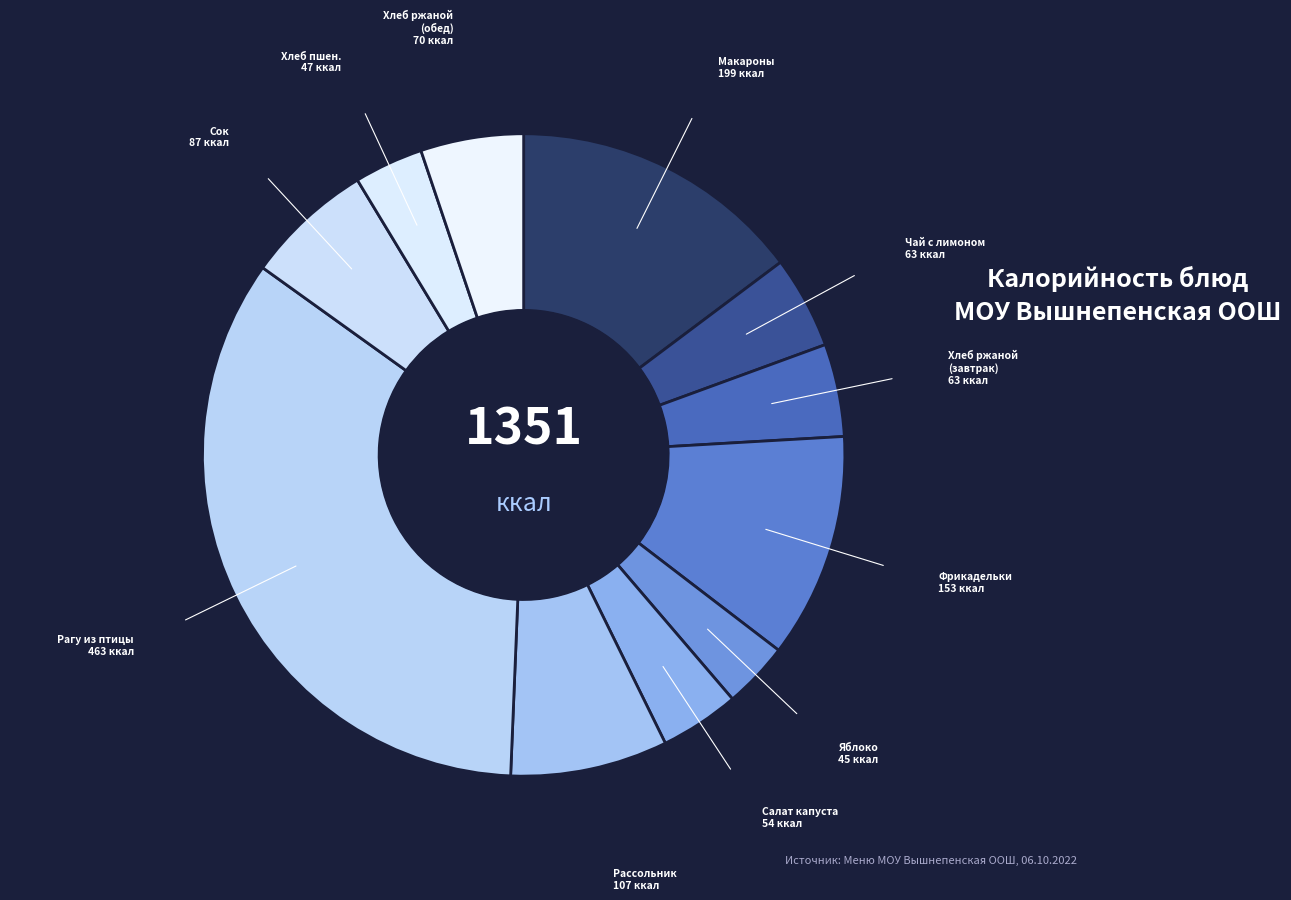

How many slices are in this pie chart?

11